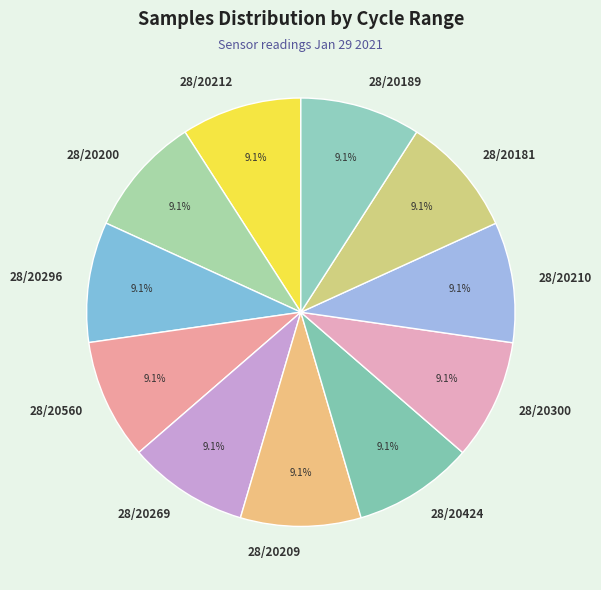

Does any single category account for the majority?

No